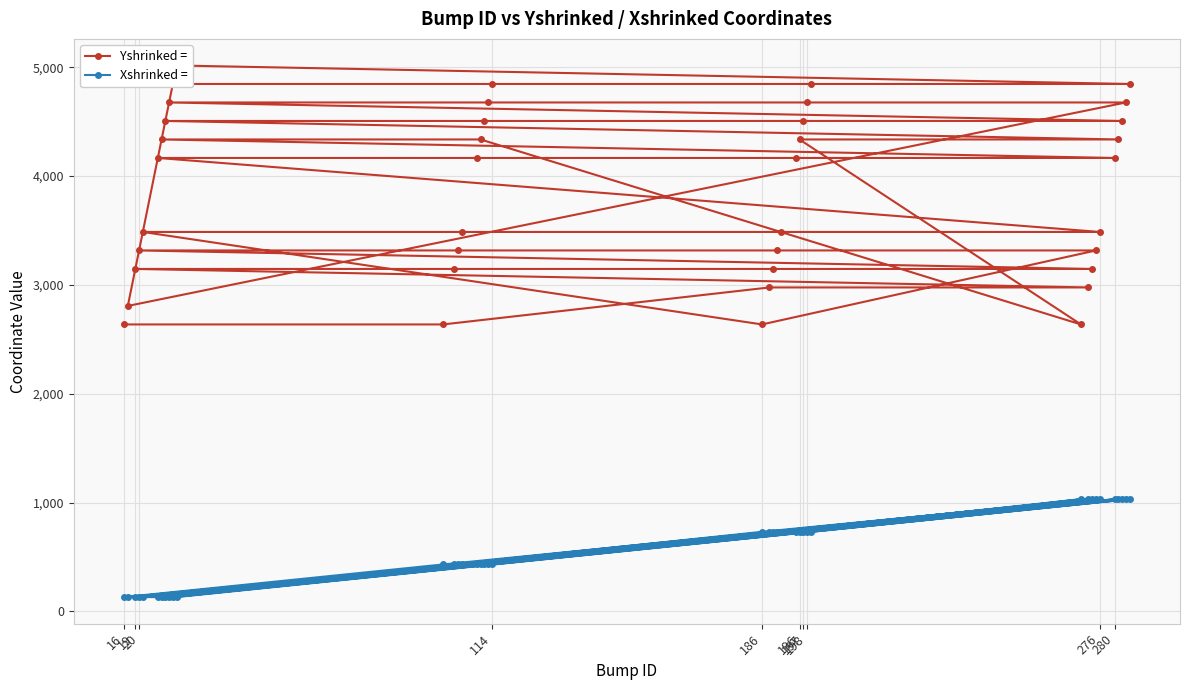

True or false: Xshrinked = has more than 0 points higher than both neighbors.

True